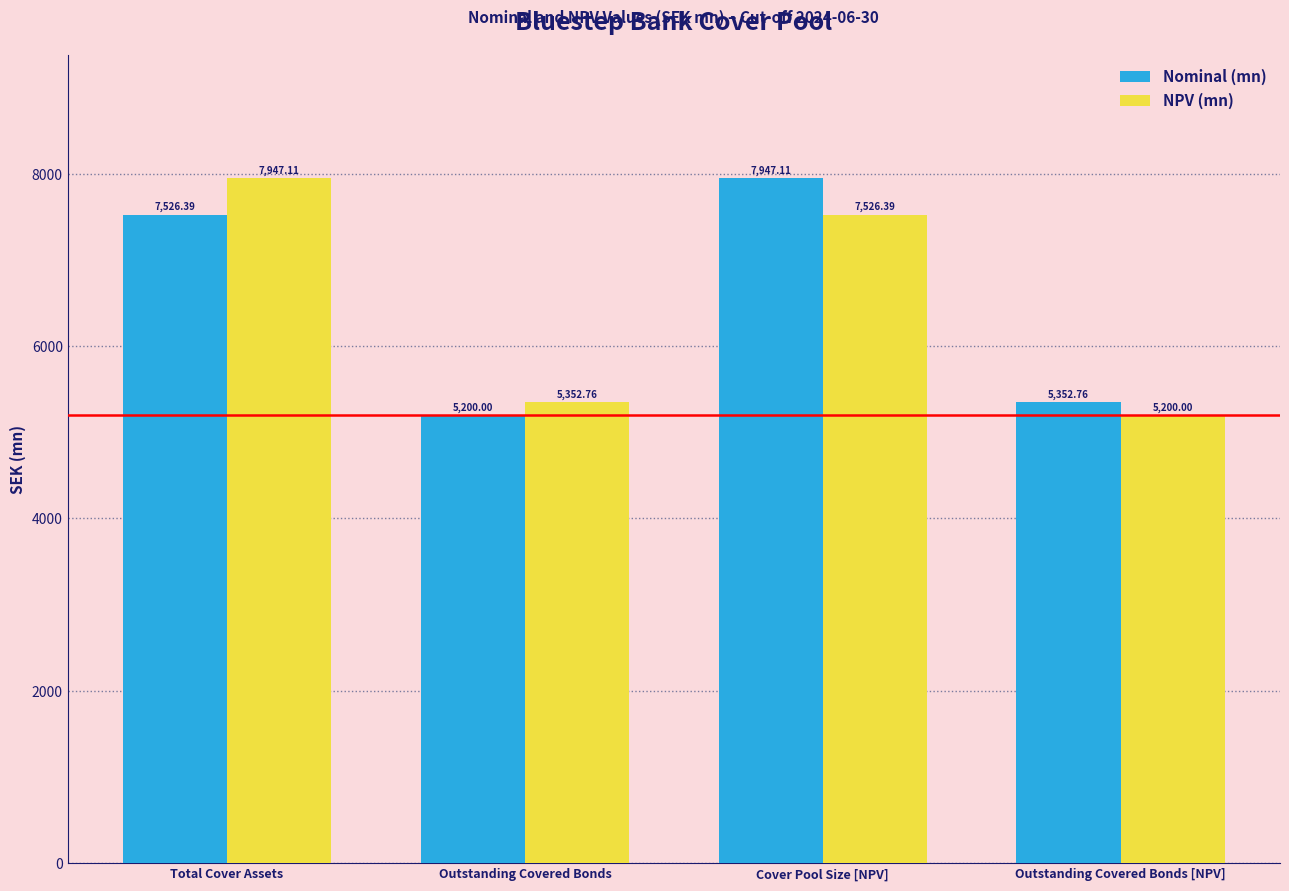

Rank the series at Outstanding Covered Bonds [NPV] from highest to lowest value.

Nominal (mn), NPV (mn)